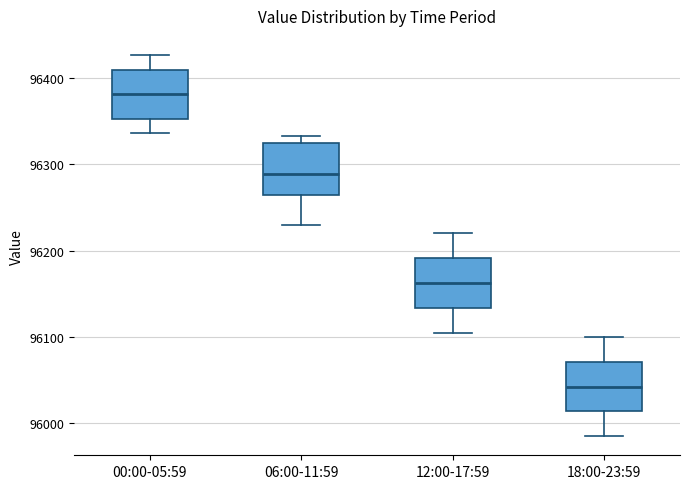

Where is the lower edge of the box for 12:00-17:59 on the y-axis? The values are not printed on the chart, so give them approximately, as read against the axis.

96130